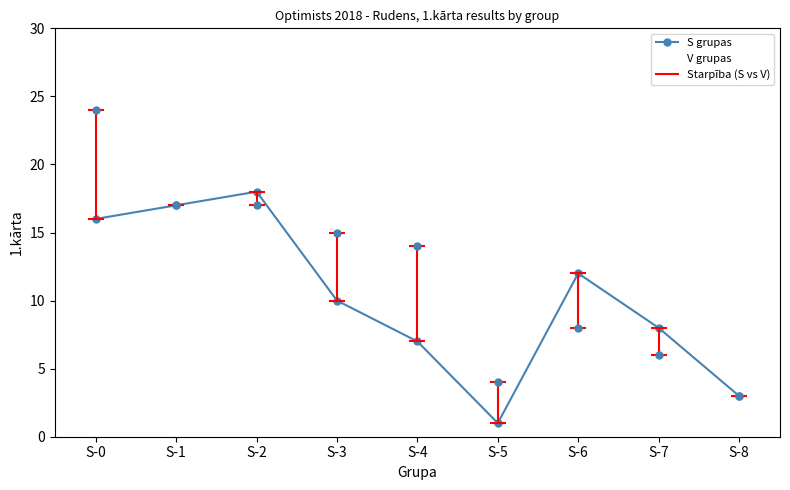

At how many categories does at least one series exceed 5?

7